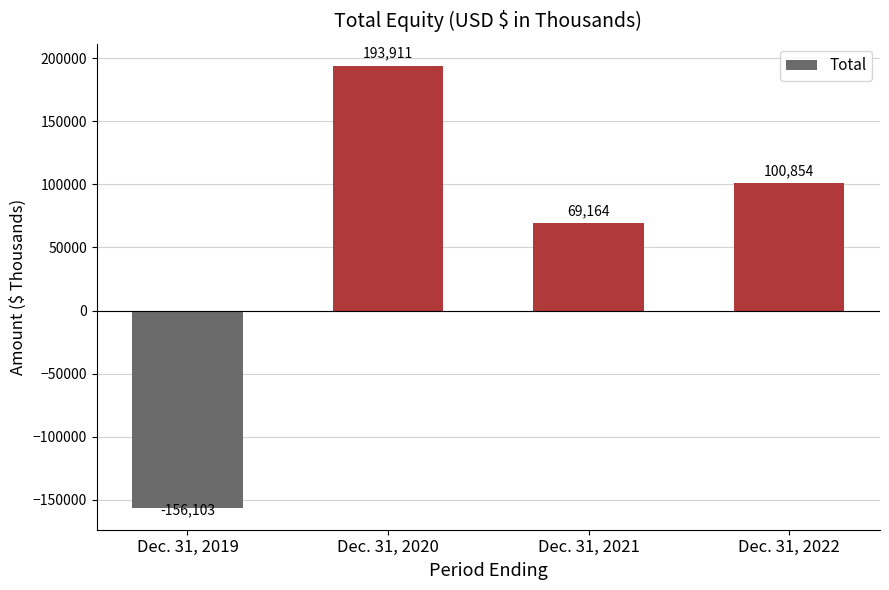

Rank the categories by value from highest to lowest.

Dec. 31, 2020, Dec. 31, 2022, Dec. 31, 2021, Dec. 31, 2019